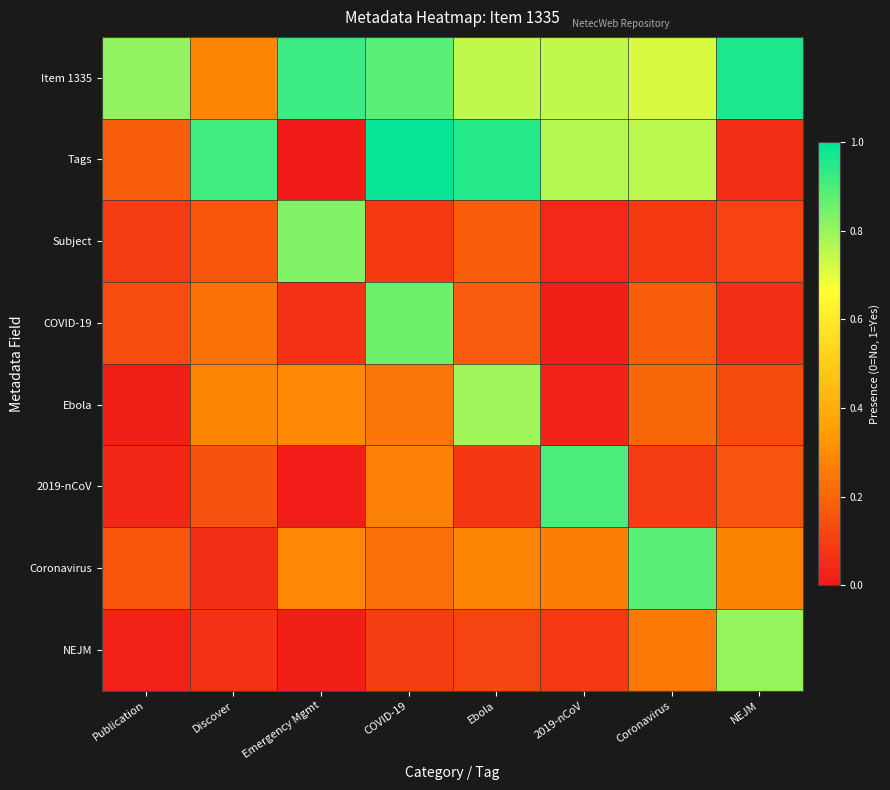

Reading right to left, list all the values displayed in this chart.

Item 1335: NEJM=1.0	Coronavirus=0.7	2019-nCoV=0.7	Ebola=0.7	COVID-19=0.9	Emergency Mgmt=0.9	Discover=0.3	Publication=0.8
Tags: NEJM=0.1	Coronavirus=0.8	2019-nCoV=0.8	Ebola=0.9	COVID-19=1.0	Emergency Mgmt=0.0	Discover=0.9	Publication=0.2
Subject: NEJM=0.1	Coronavirus=0.1	2019-nCoV=0.0	Ebola=0.2	COVID-19=0.1	Emergency Mgmt=0.8	Discover=0.2	Publication=0.1
COVID-19: NEJM=0.1	Coronavirus=0.2	2019-nCoV=0.0	Ebola=0.2	COVID-19=0.9	Emergency Mgmt=0.1	Discover=0.2	Publication=0.1
Ebola: NEJM=0.1	Coronavirus=0.2	2019-nCoV=0.0	Ebola=0.8	COVID-19=0.2	Emergency Mgmt=0.3	Discover=0.3	Publication=0.0
2019-nCoV: NEJM=0.2	Coronavirus=0.1	2019-nCoV=0.9	Ebola=0.1	COVID-19=0.3	Emergency Mgmt=0.0	Discover=0.1	Publication=0.0
Coronavirus: NEJM=0.3	Coronavirus=0.9	2019-nCoV=0.3	Ebola=0.3	COVID-19=0.2	Emergency Mgmt=0.3	Discover=0.1	Publication=0.2
NEJM: NEJM=0.8	Coronavirus=0.2	2019-nCoV=0.1	Ebola=0.1	COVID-19=0.1	Emergency Mgmt=0.0	Discover=0.1	Publication=0.0